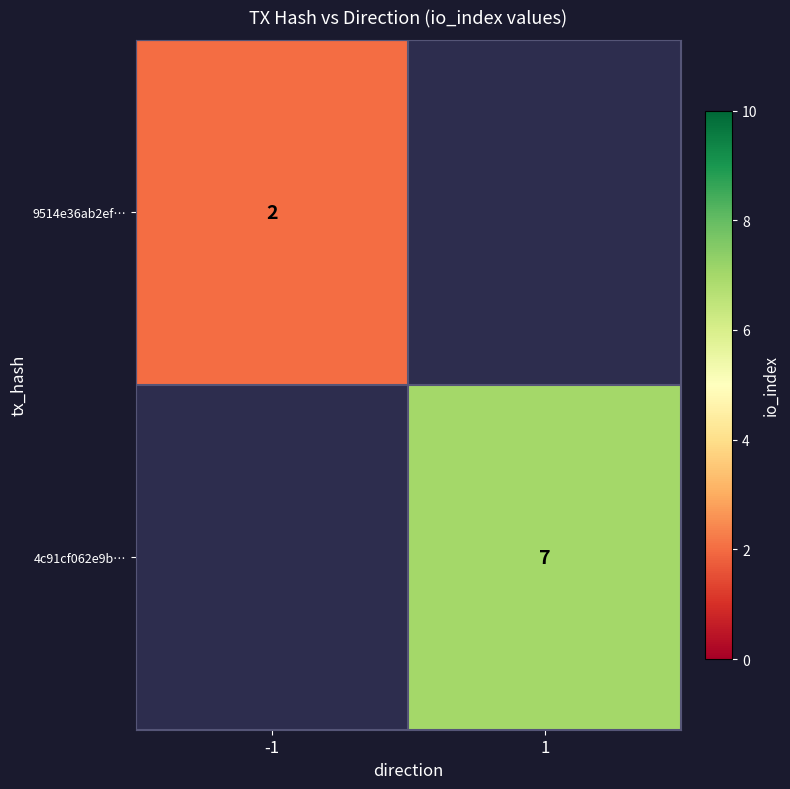

The value of 4c91cf062e9b… at 1 is 7. True or false?

True